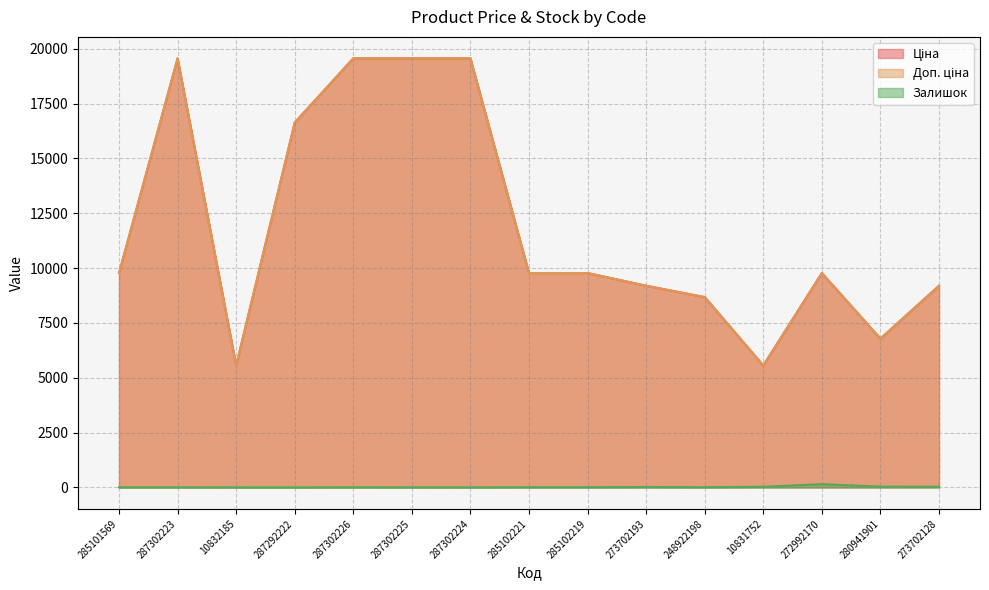

True or false: Доп. ціна has more than 2 interior local peaks.

False